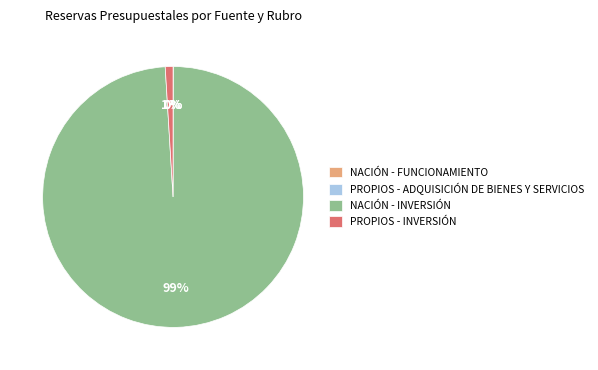

To the nearest percent, what portion does NACIÓN - INVERSIÓN represent?

99%